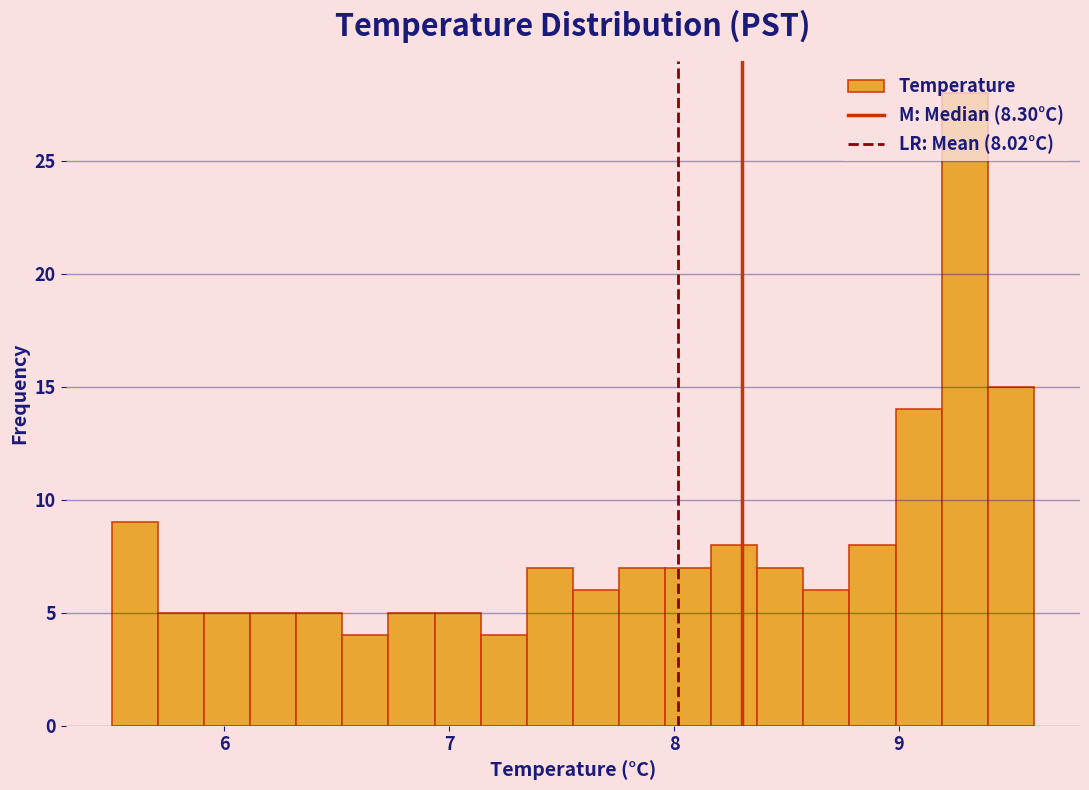

Read against the x-axis, roughly where is the centre of the tallest bar?

9.3